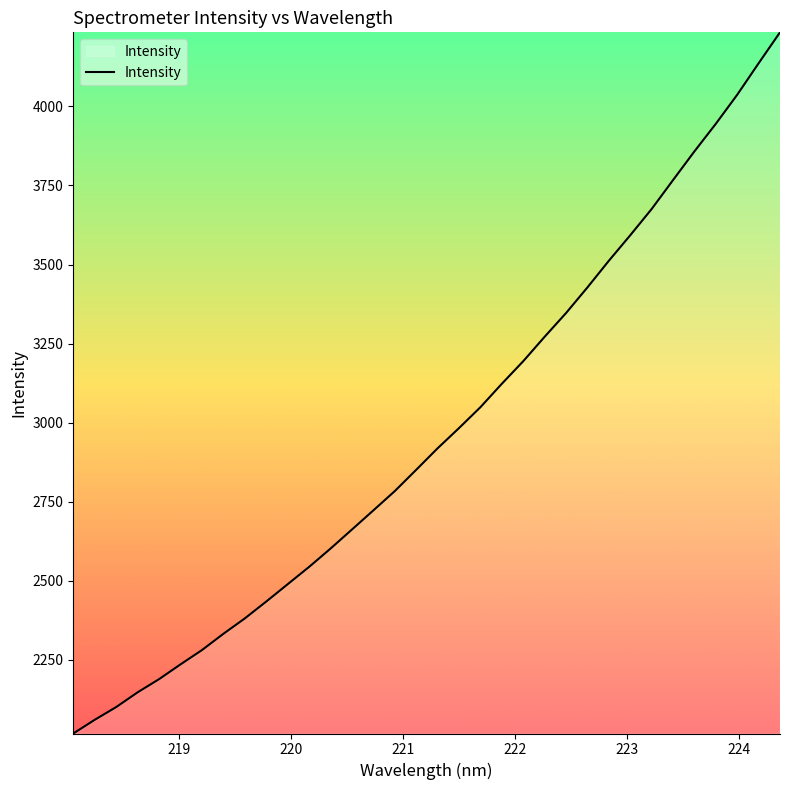

What is the smallest value displayed?

2016.8